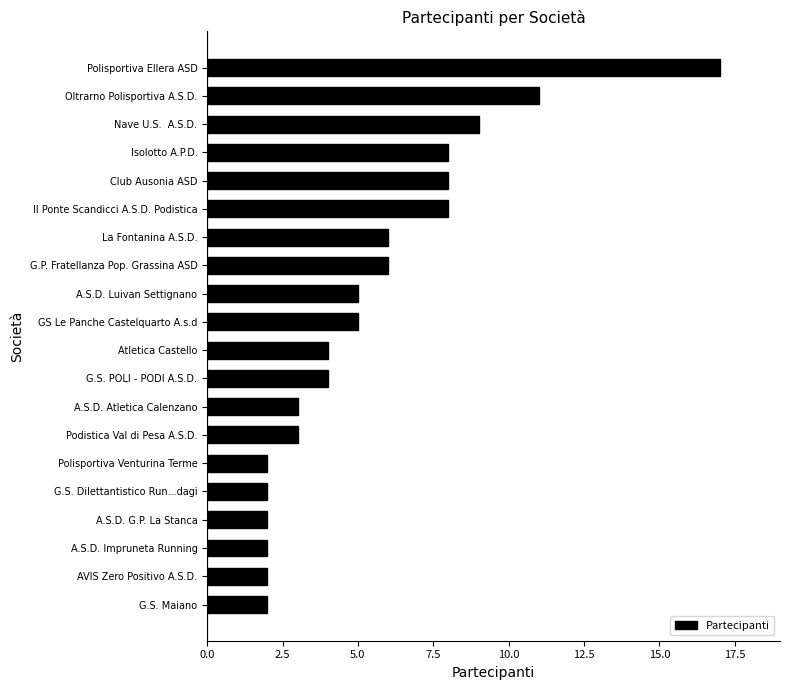

How many data points are less than 5?

10